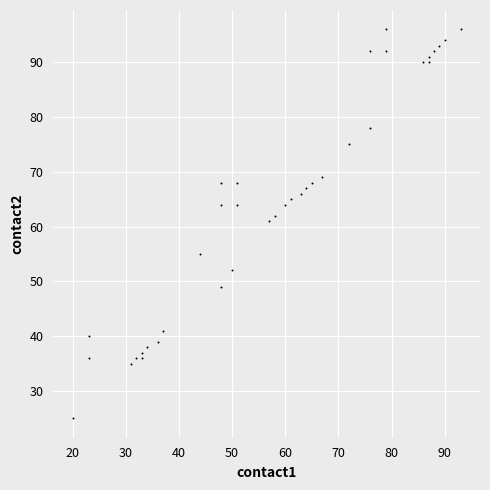

What Y value in the scatter plot is closest to 60?

61